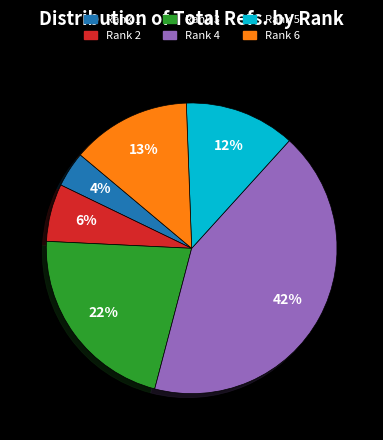

Which slice is the smallest?

Rank 1